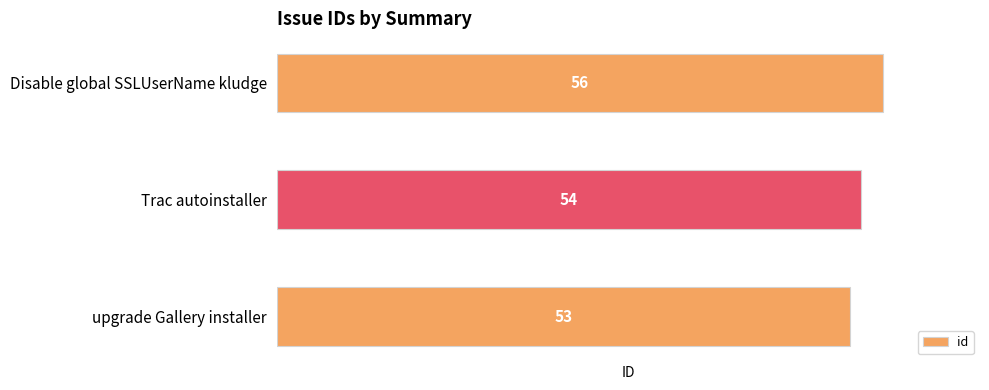

How many values are below 54?

1